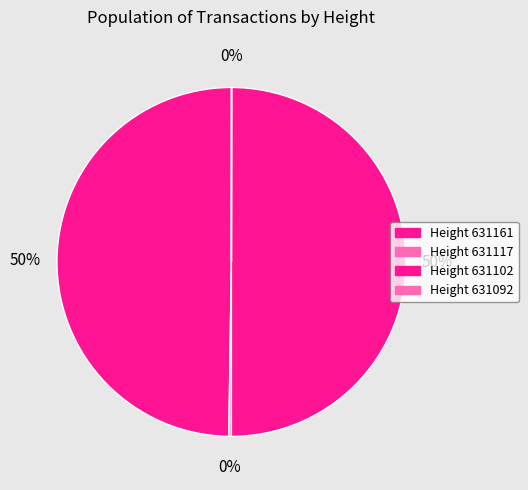

The Height 631092 slice represents 1% of the pie. True or false?

False